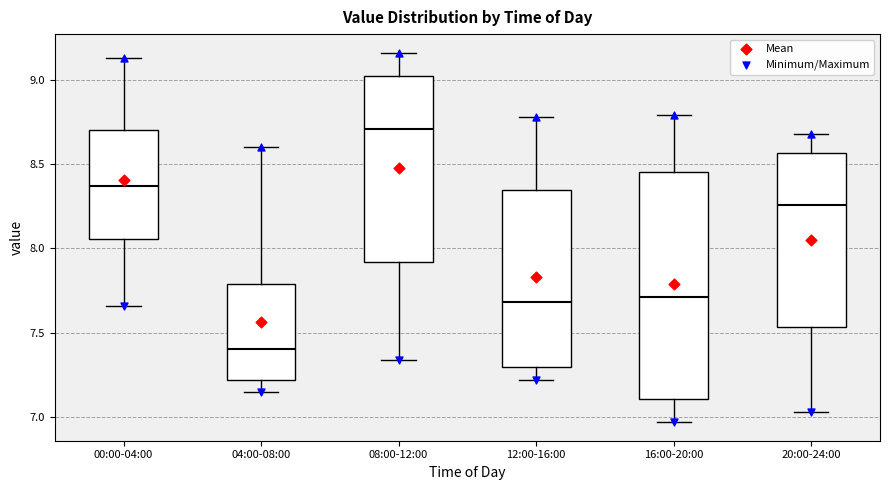

Where does the median line of the box for 04:00-08:00 sit on the y-axis? The values are not printed on the chart, so give them approximately, as read against the axis.

7.40